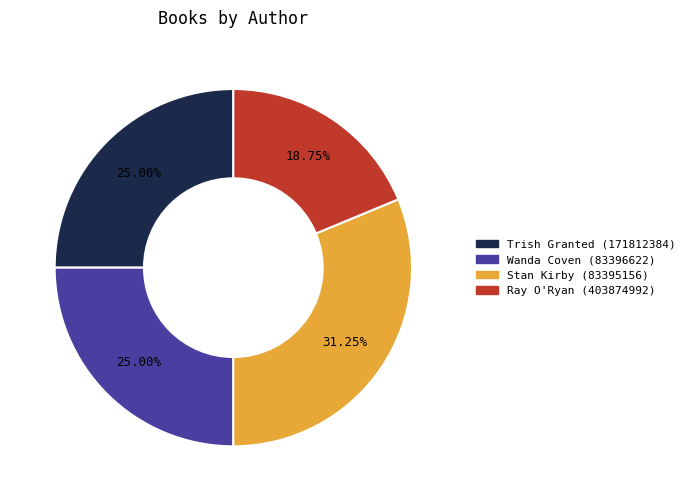

To the nearest percent, what portion does Ray O'Ryan (403874992) represent?

19%